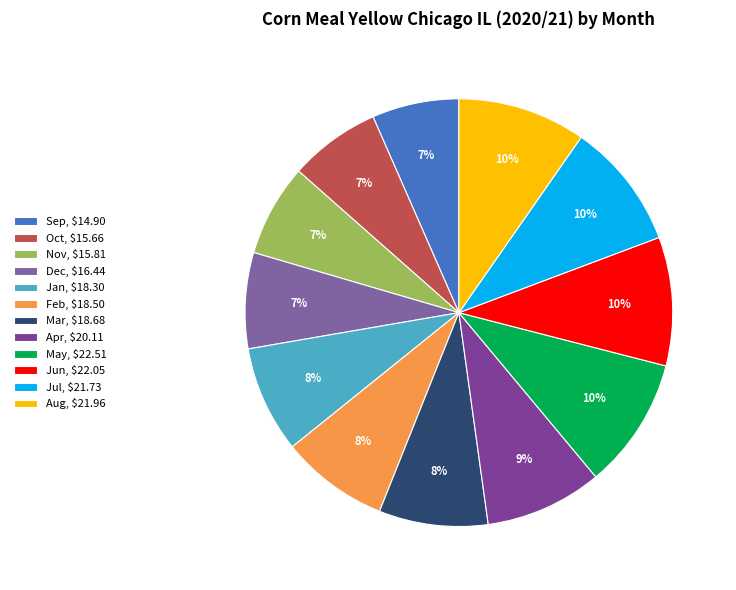

Rank the categories by value from highest to lowest.

May, Jun, Aug, Jul, Apr, Mar, Feb, Jan, Dec, Nov, Oct, Sep